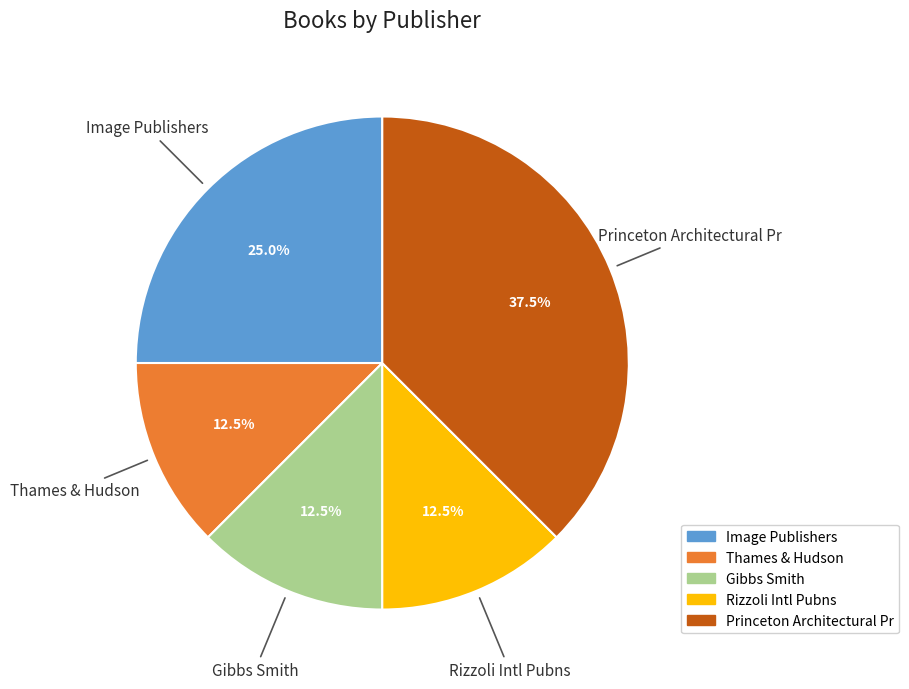

Does Rizzoli Intl Pubns represent more than half of the total?

No